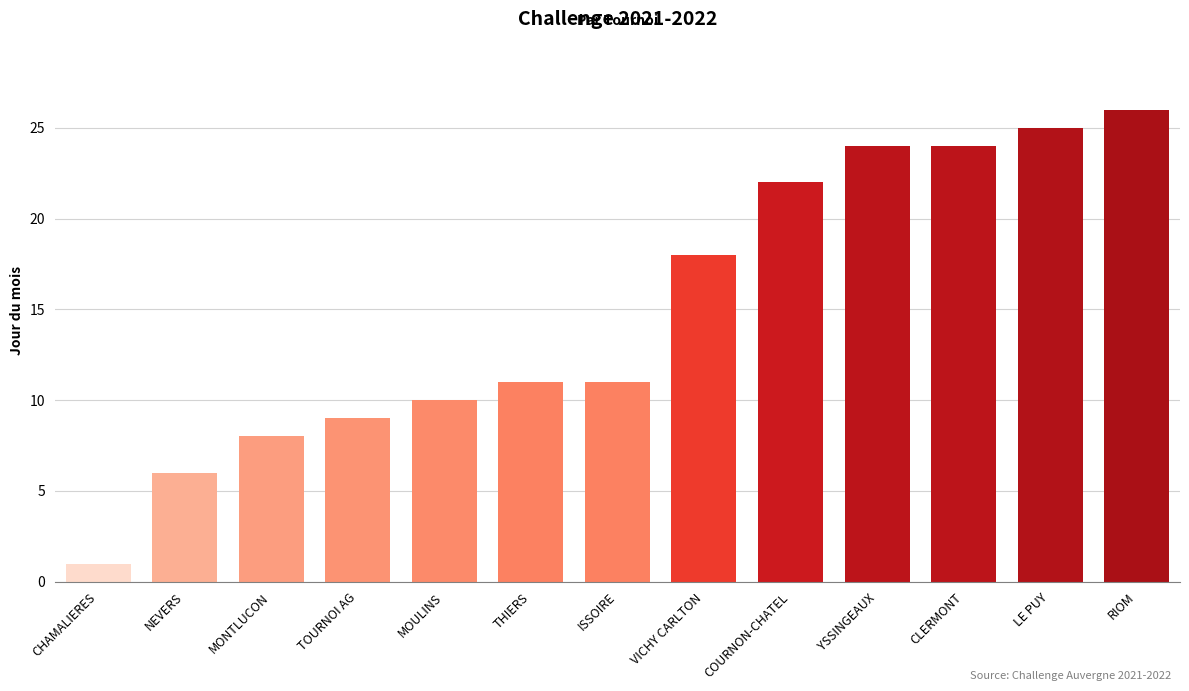

Is it true that the value at ISSOIRE is 18?

False